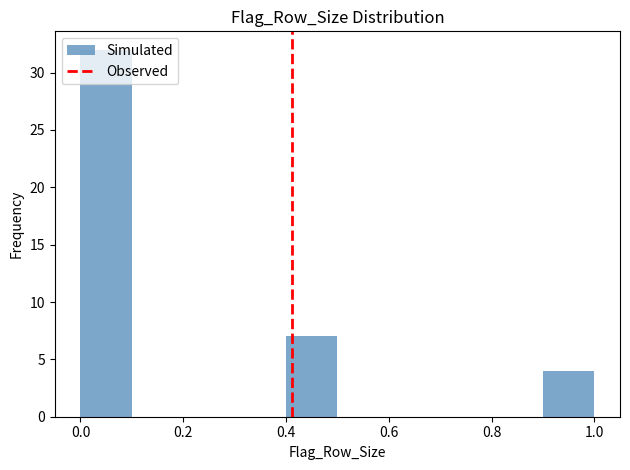

Reading left to right, transcribe this chart: for each bar, give the range it covers on the x-axis and its height. The values are not printed on the chart, so give them approximately, as read against the axis.

0.0 to 0.1: 32
0.1 to 0.2: 0
0.2 to 0.3: 0
0.3 to 0.4: 0
0.4 to 0.5: 7
0.5 to 0.6: 0
0.6 to 0.7: 0
0.7 to 0.8: 0
0.8 to 0.9: 0
0.9 to 1.0: 4